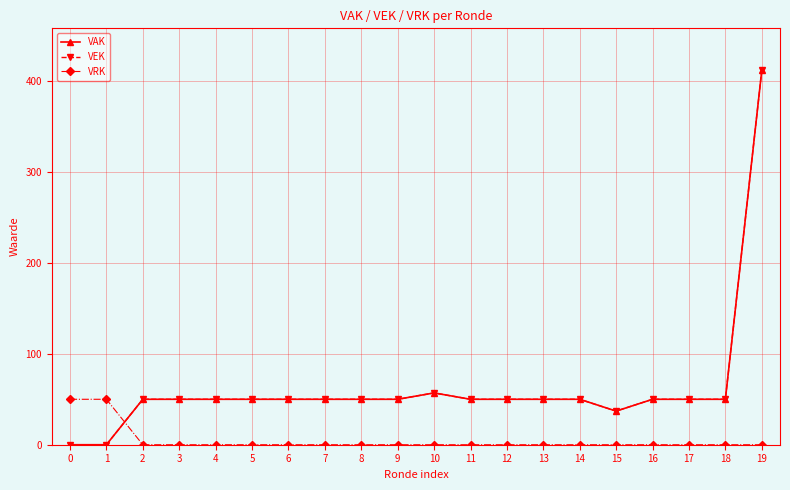

Is this an area chart (filled region under the line)?

No